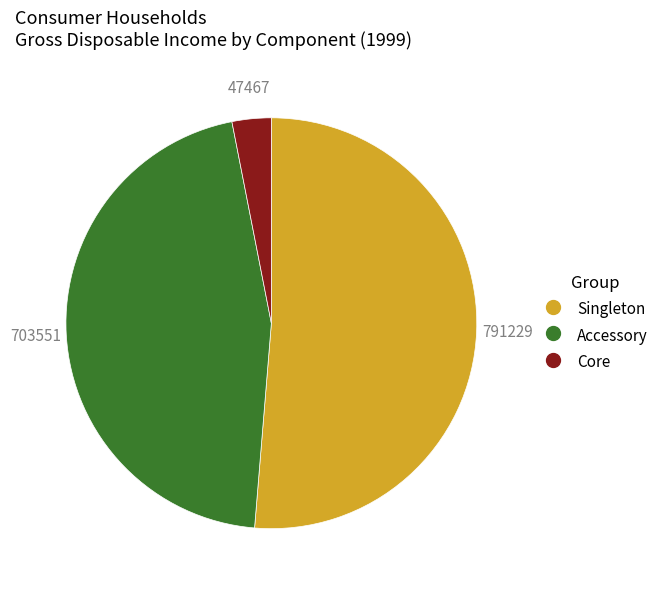

Count the number of slices in the pie.

3